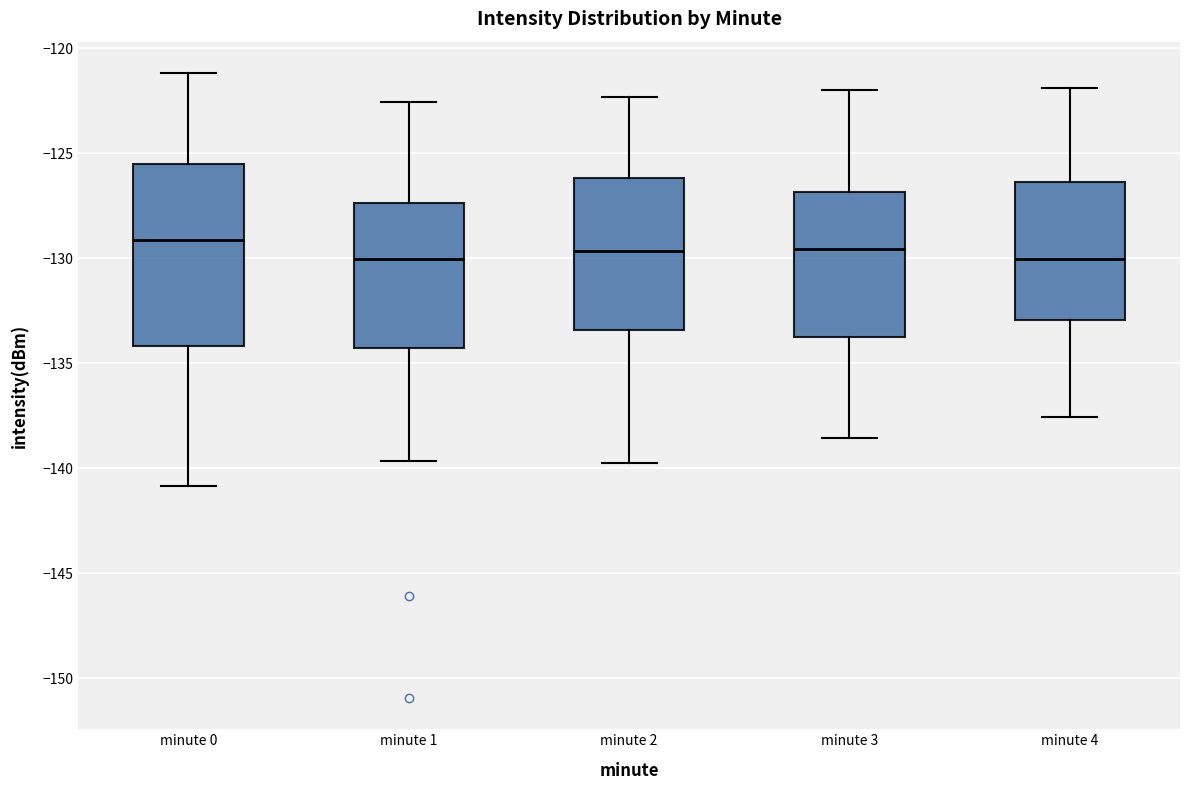

Reading left to right, read every box against the y-axis: the position of its median line, the range the box covers, and the ends of its whiskers. The values are not printed on the chart, so give them approximately, as read against the axis.

minute 0: median -129.0, box -134.0 to -125.5, whiskers -141.0 to -121.0
minute 1: median -130.0, box -134.5 to -127.5, whiskers -139.5 to -122.5
minute 2: median -129.5, box -133.5 to -126.0, whiskers -140.0 to -122.5
minute 3: median -129.5, box -133.5 to -127.0, whiskers -138.5 to -122.0
minute 4: median -130.0, box -133.0 to -126.5, whiskers -137.5 to -122.0